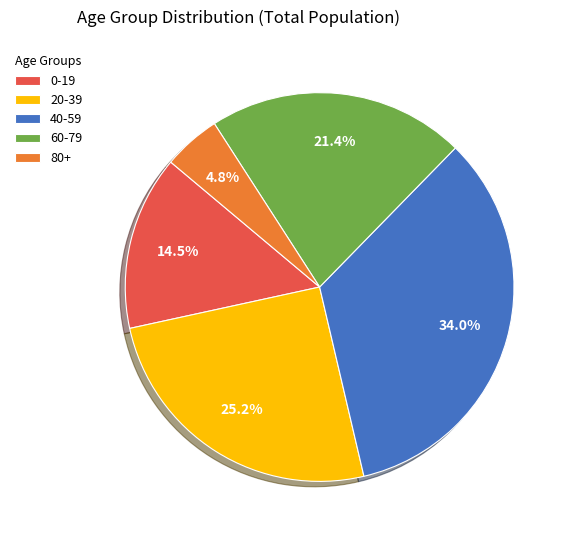

What is the largest slice in the pie chart?

40-59